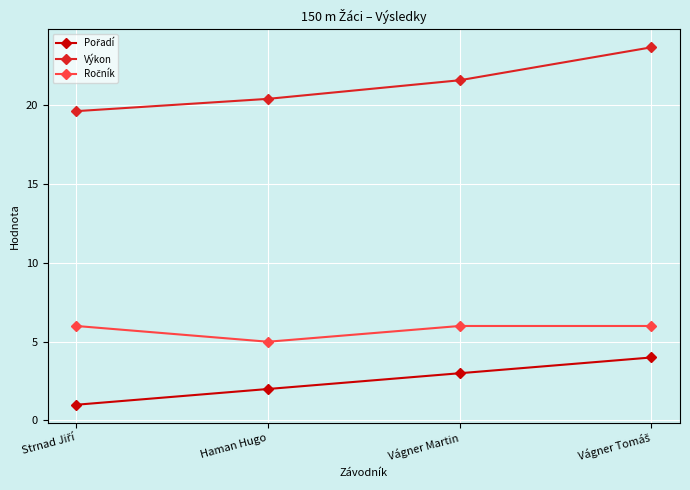

What is the spread (max minus min) of values at Haman Hugo?

18.4